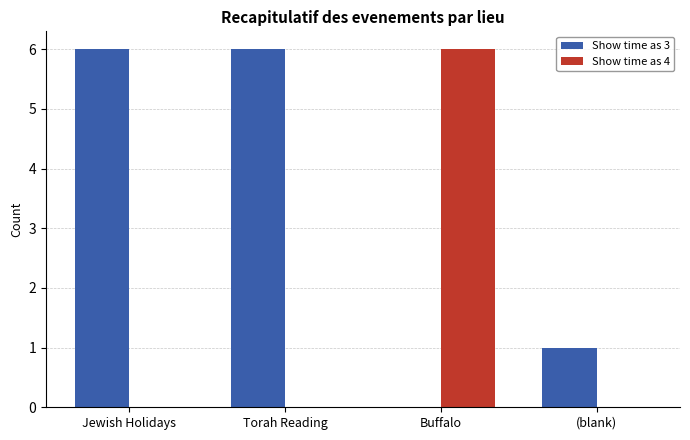

The Show time as 4 series shows 3 at Jewish Holidays. True or false?

False